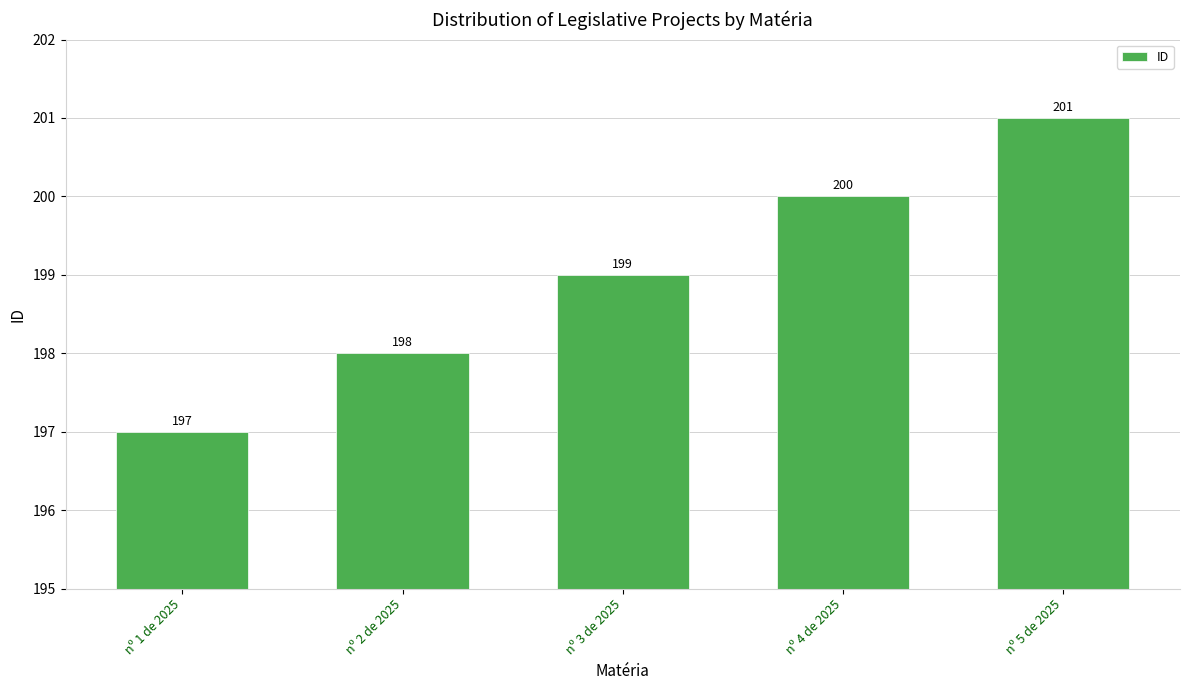

At which category does the chart reach its minimum across all series?

nº 1 de 2025